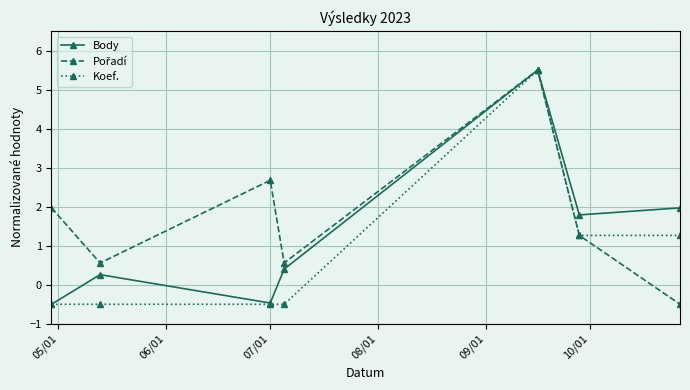

How many series are shown in this chart?

3